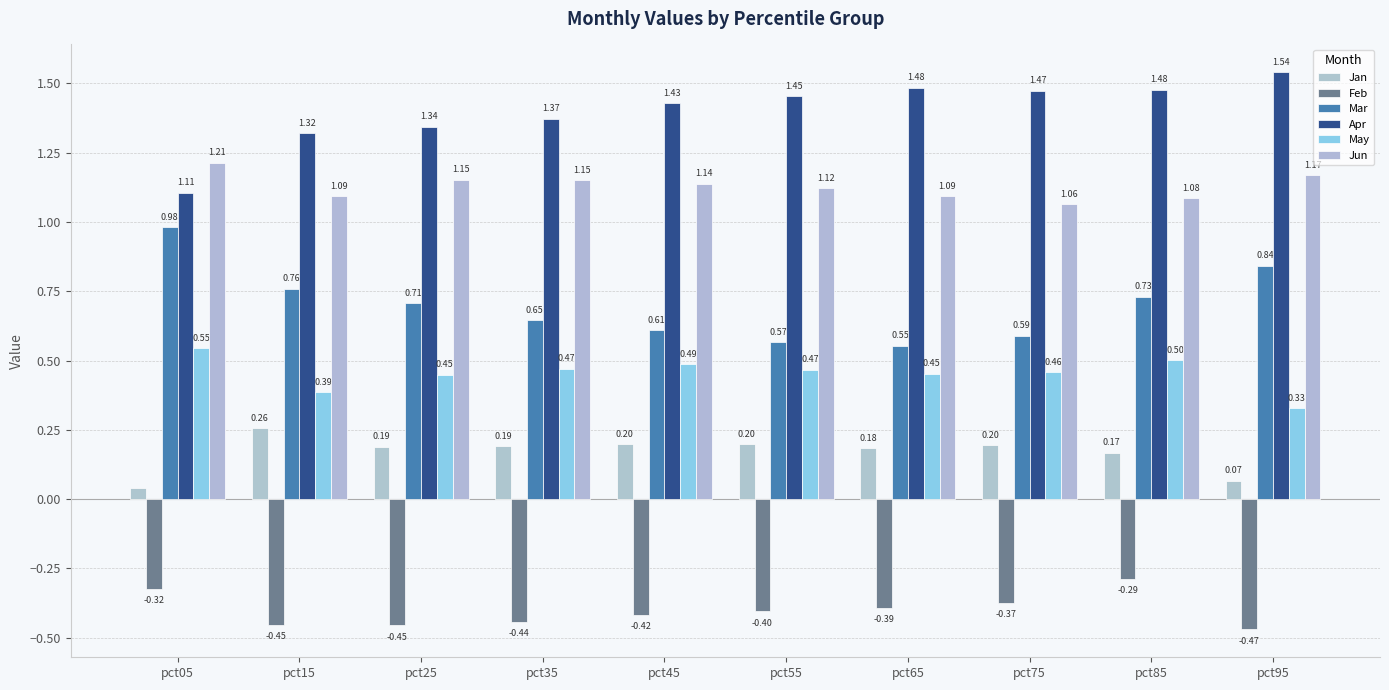

Which series has the widest spread of values?

Apr